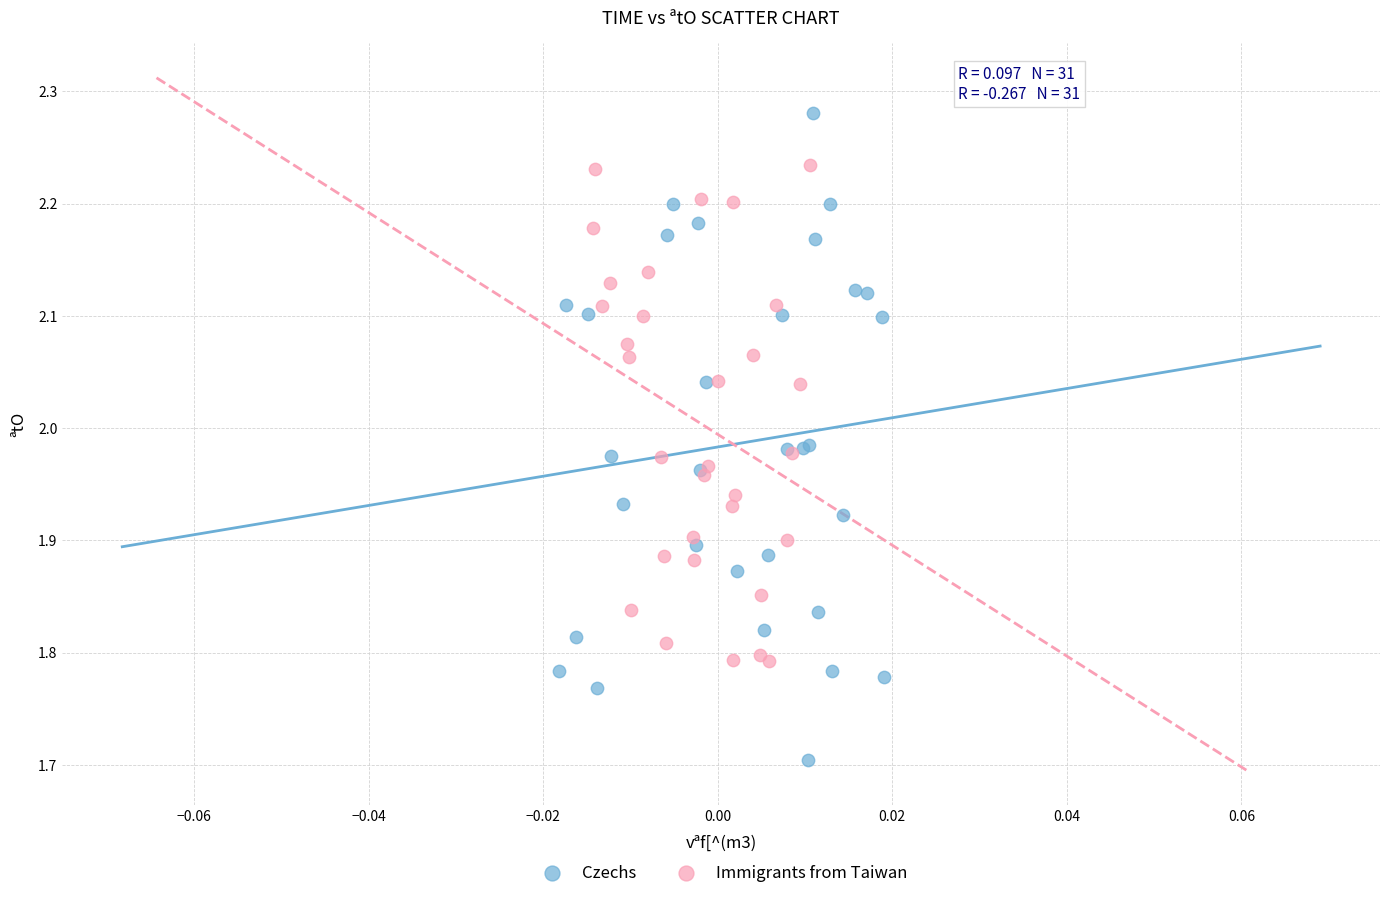

Which series reaches the maximum Y coordinate?

Czechs